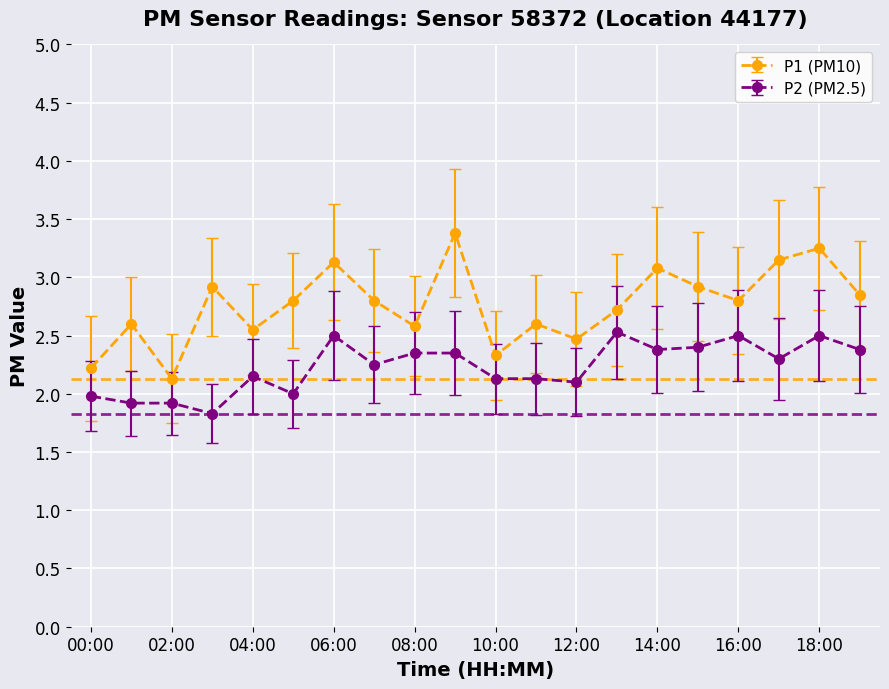

True or false: P1 (PM10) and P2 (PM2.5) intersect in this chart.

False